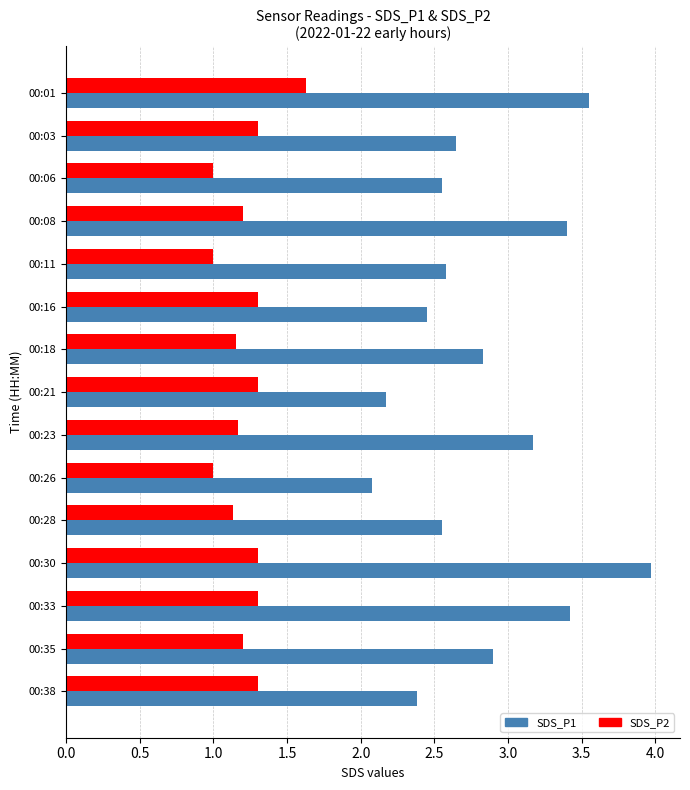

The SDS_P1 series shows 4.0 at 00:30. True or false?

True